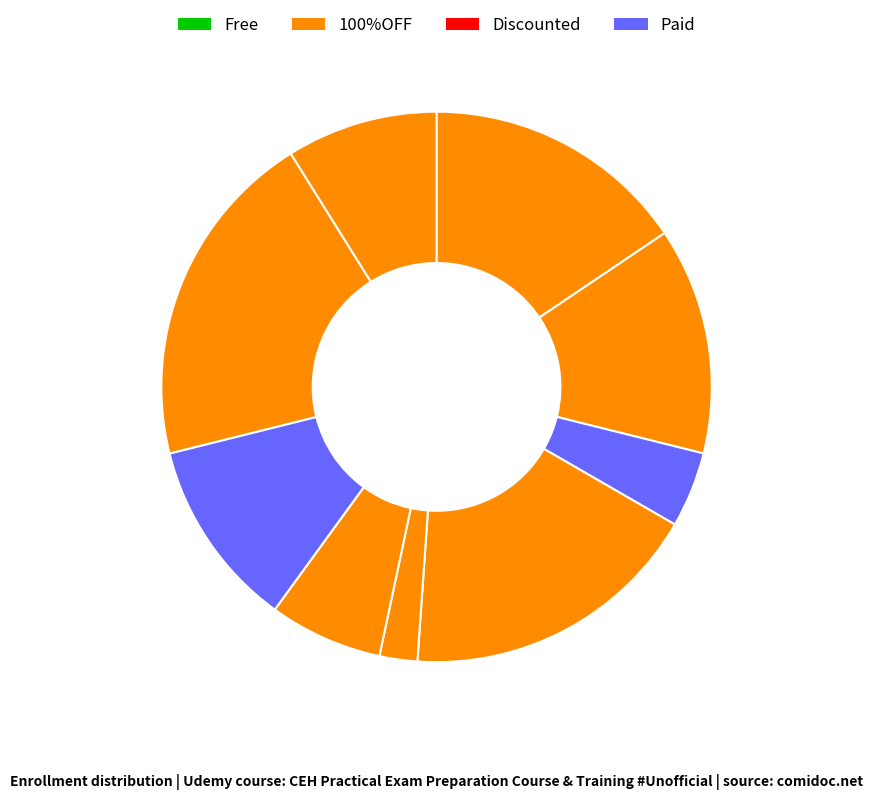

How many segments does this pie chart have?

9